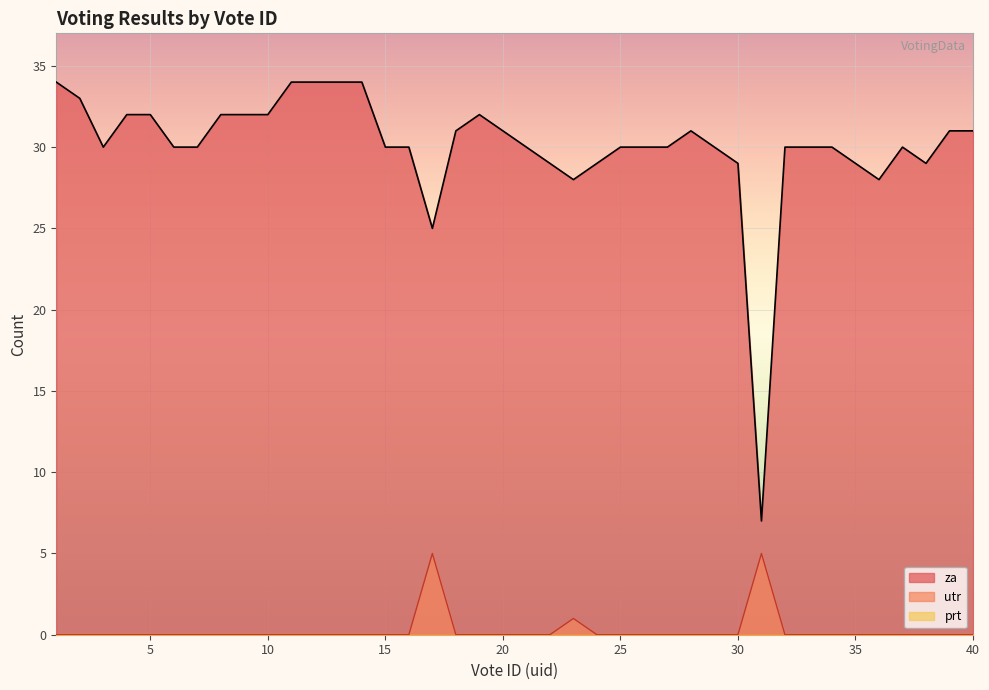

What is the minimum value for za?

7